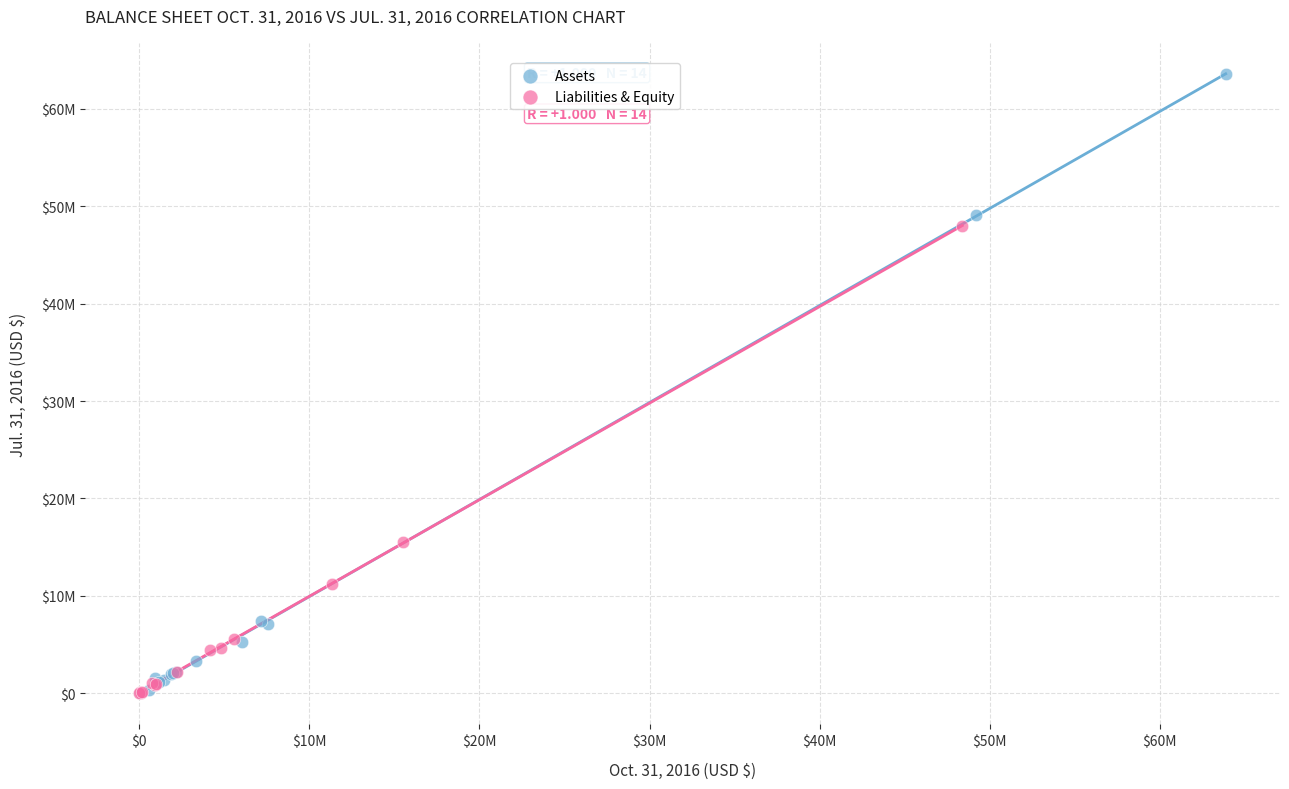

Which series contains the highest Y value?

Assets